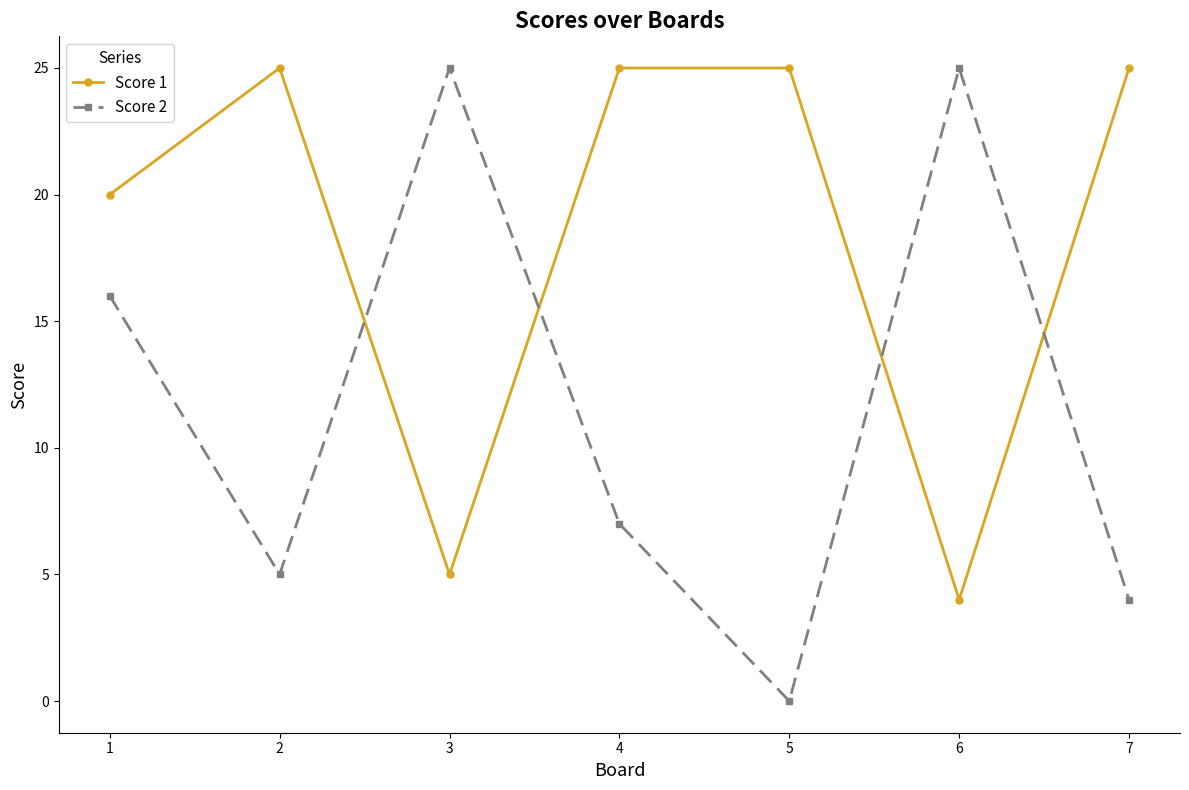

What is the highest value of the Score 1 series?

25